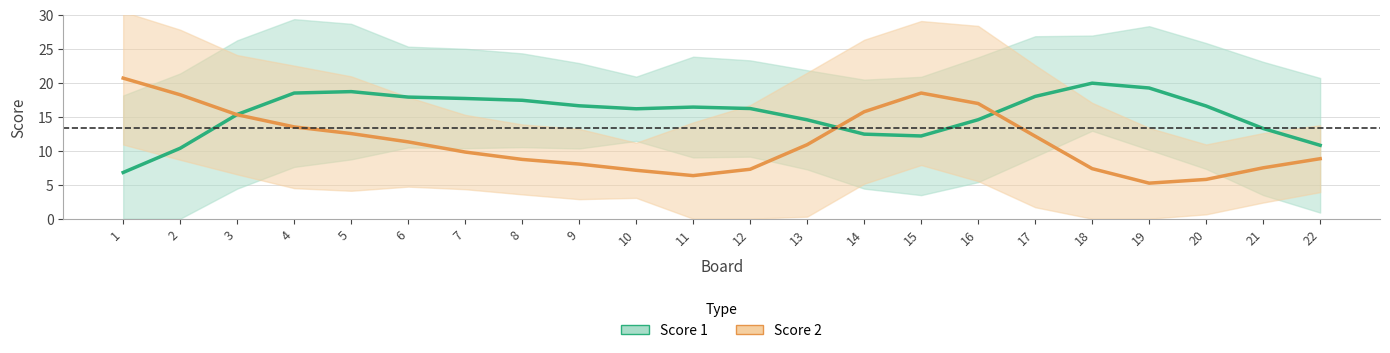

What is the sum of all Score 2 values?

248.0